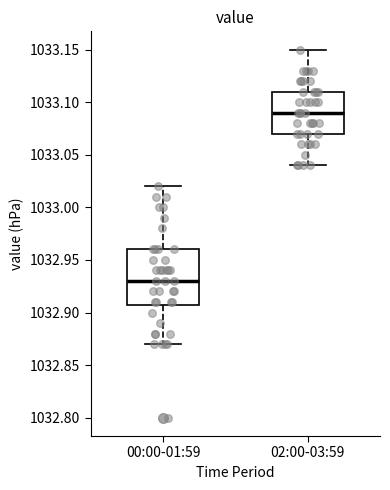

Which box has the lowest median line?

00:00-01:59